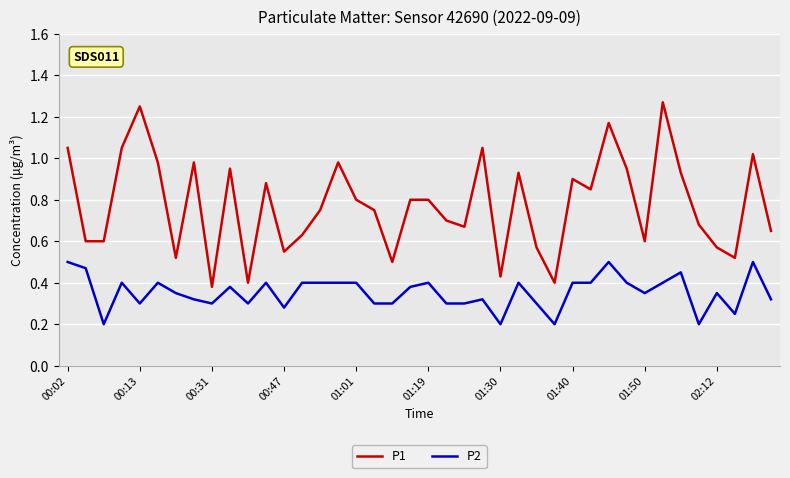

True or false: P2 and P1 cross at least once.

False